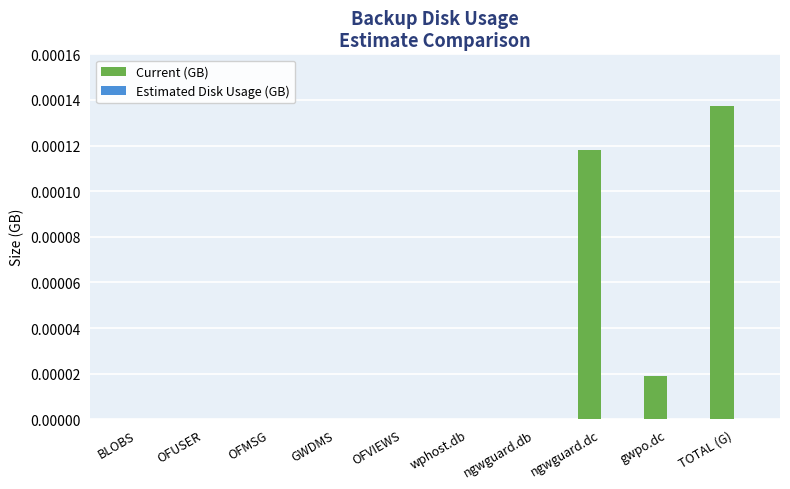

Which category has the highest value across all series?

TOTAL (G)